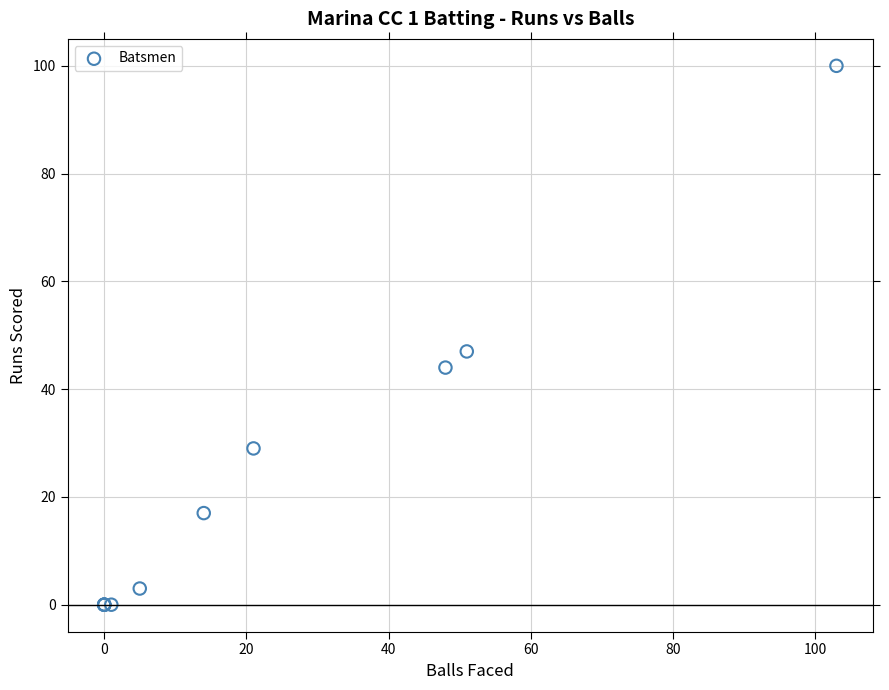

What Y value in the scatter plot is closest to 50?

47